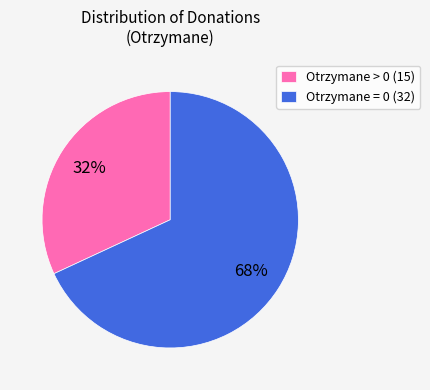

True or false: Otrzymane > 0 (15) accounts for 32% of the total.

True